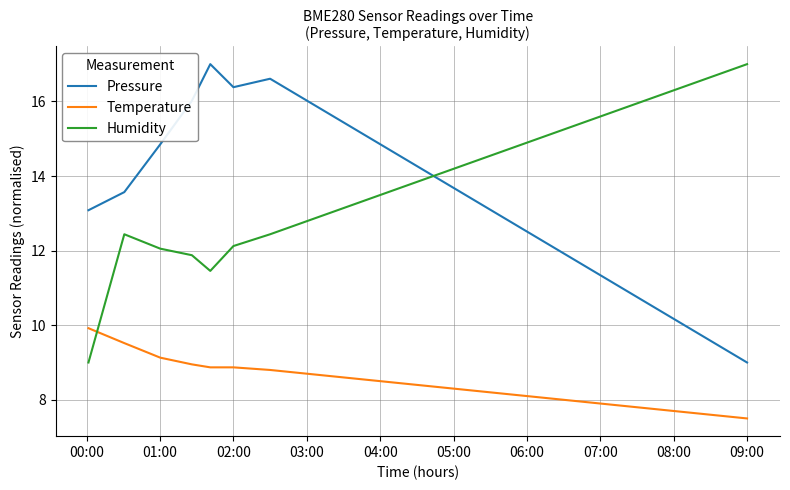

What are all the series names shown in the legend?

Pressure, Temperature, Humidity